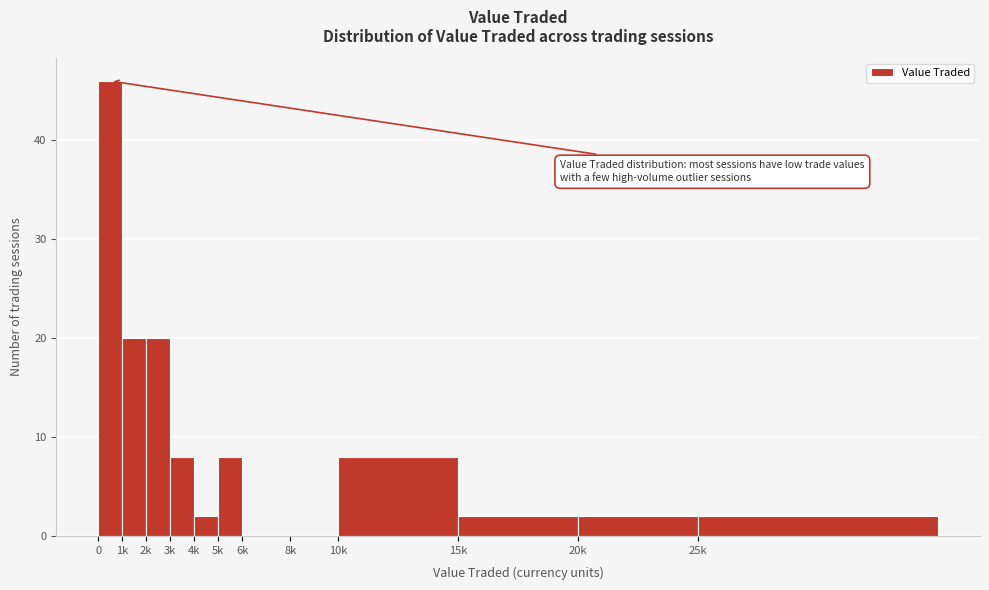

Reading left to right, extract all data points from this chart.

0=46	1k=20	2k=20	3k=8	4k=2	5k=8	6k=0	8k=0	10k=8	15k=2	20k=2	25k=2